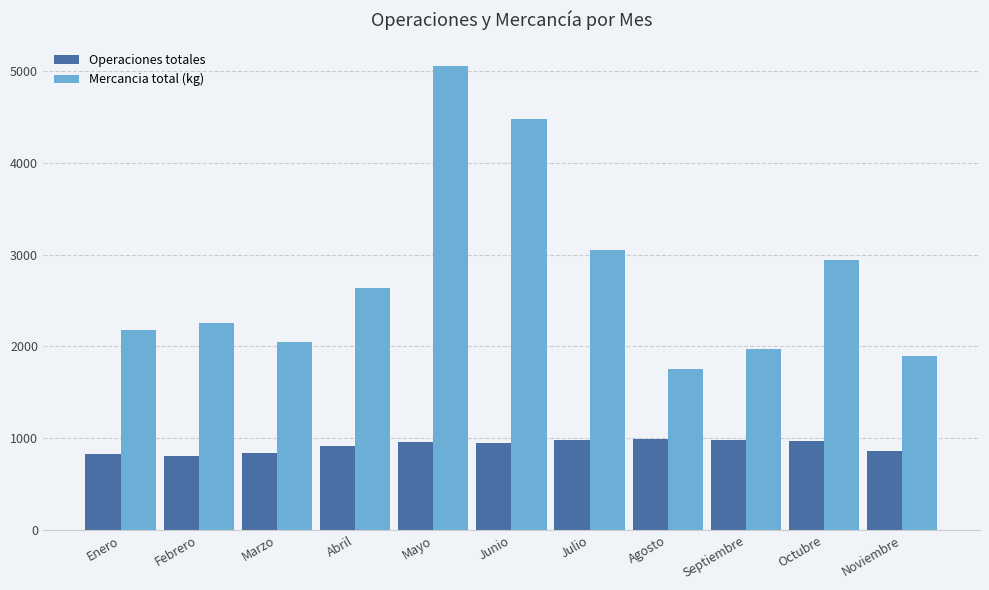

Read the Mercancia total (kg) value at Enero.

2182